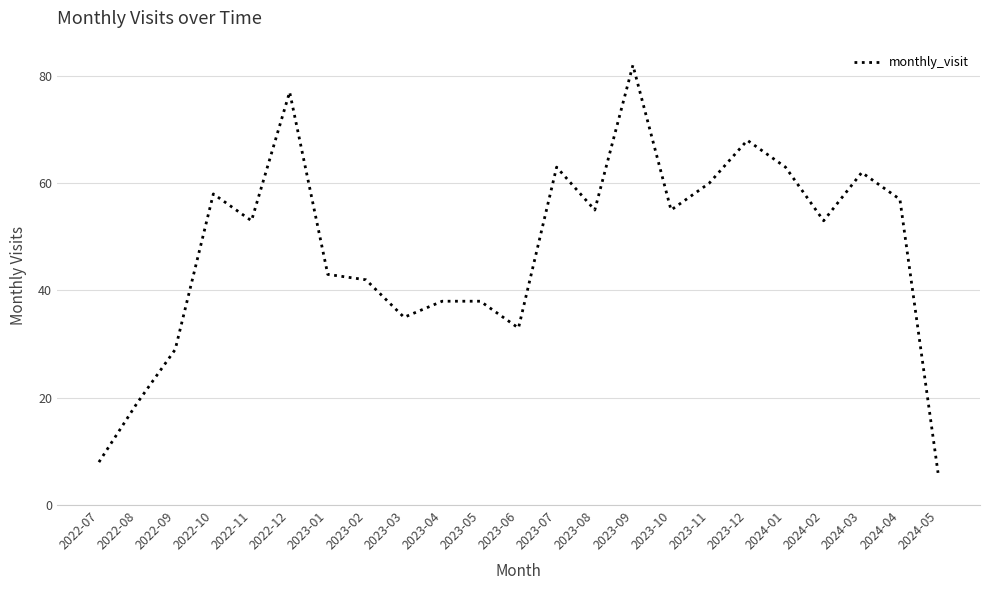

The value at 2022-09 is 11. True or false?

False